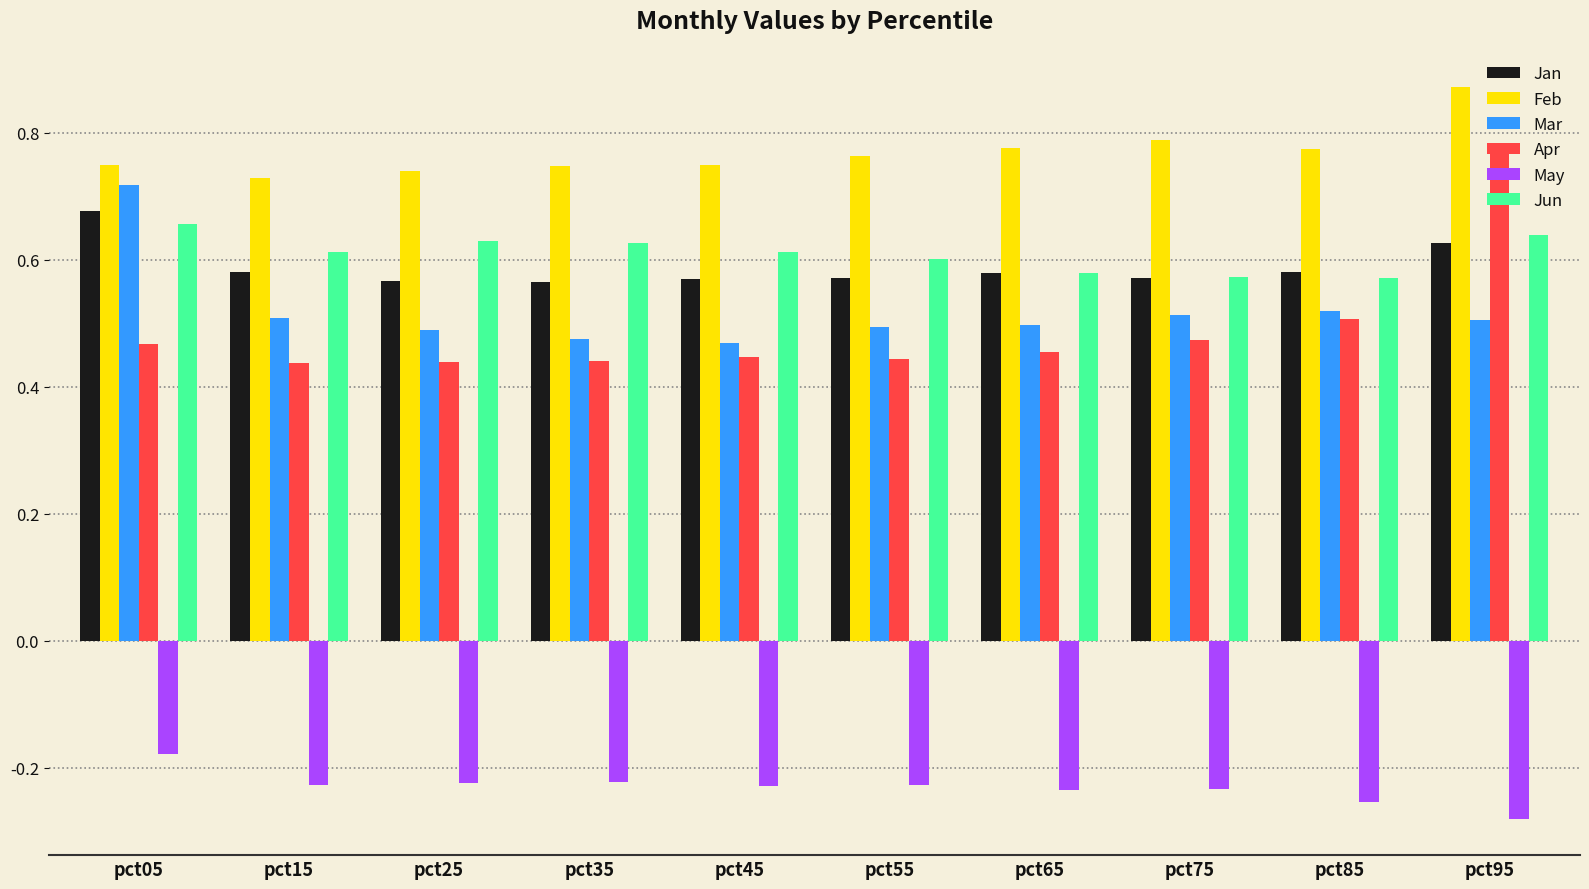

Are the bars horizontal?

No